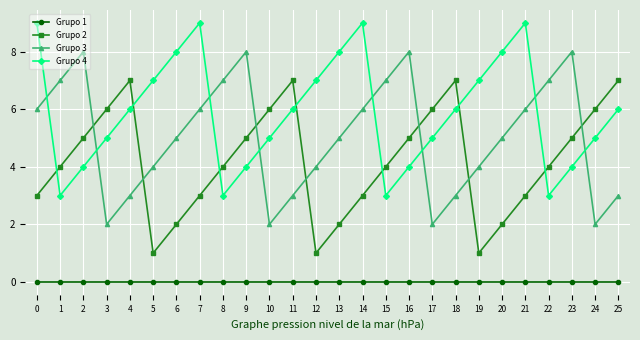

What is the sum of the Grupo 2 values at 11 and 4?

14